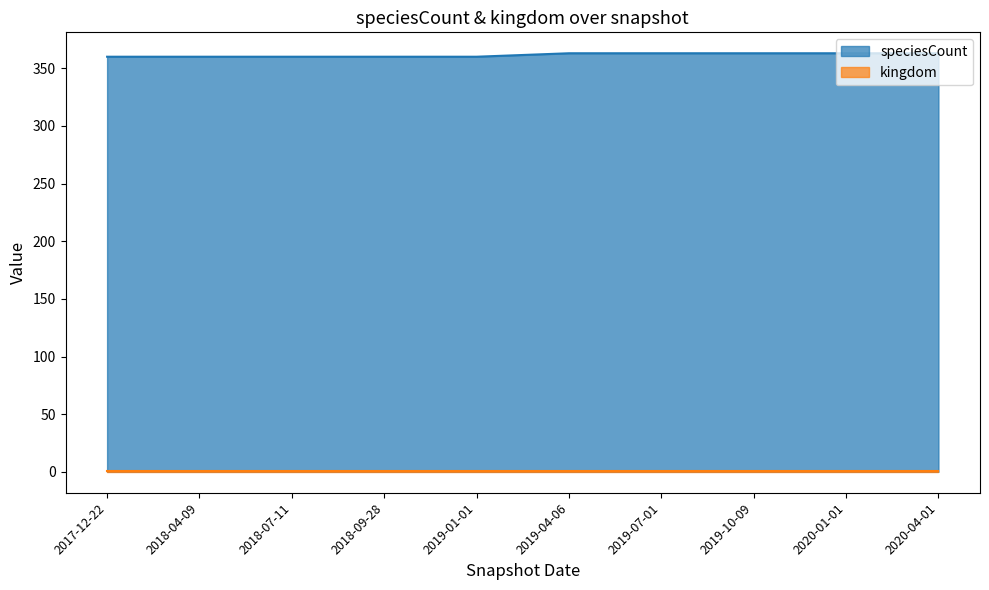

What is the average value?

362